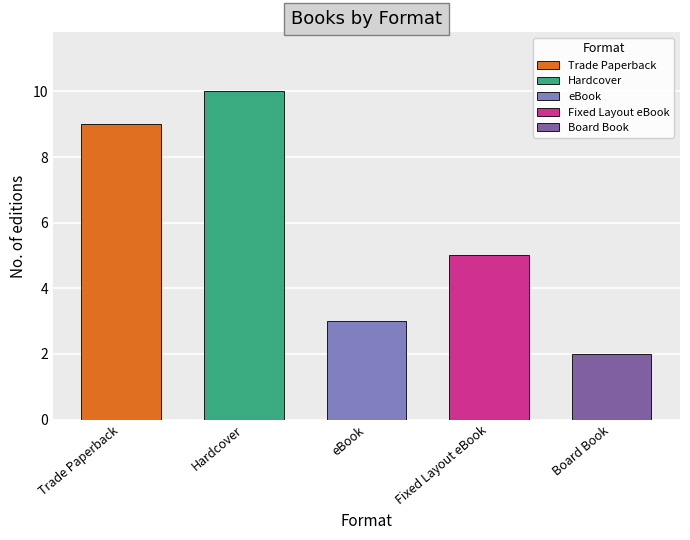

What position from the left is Trade Paperback?

1